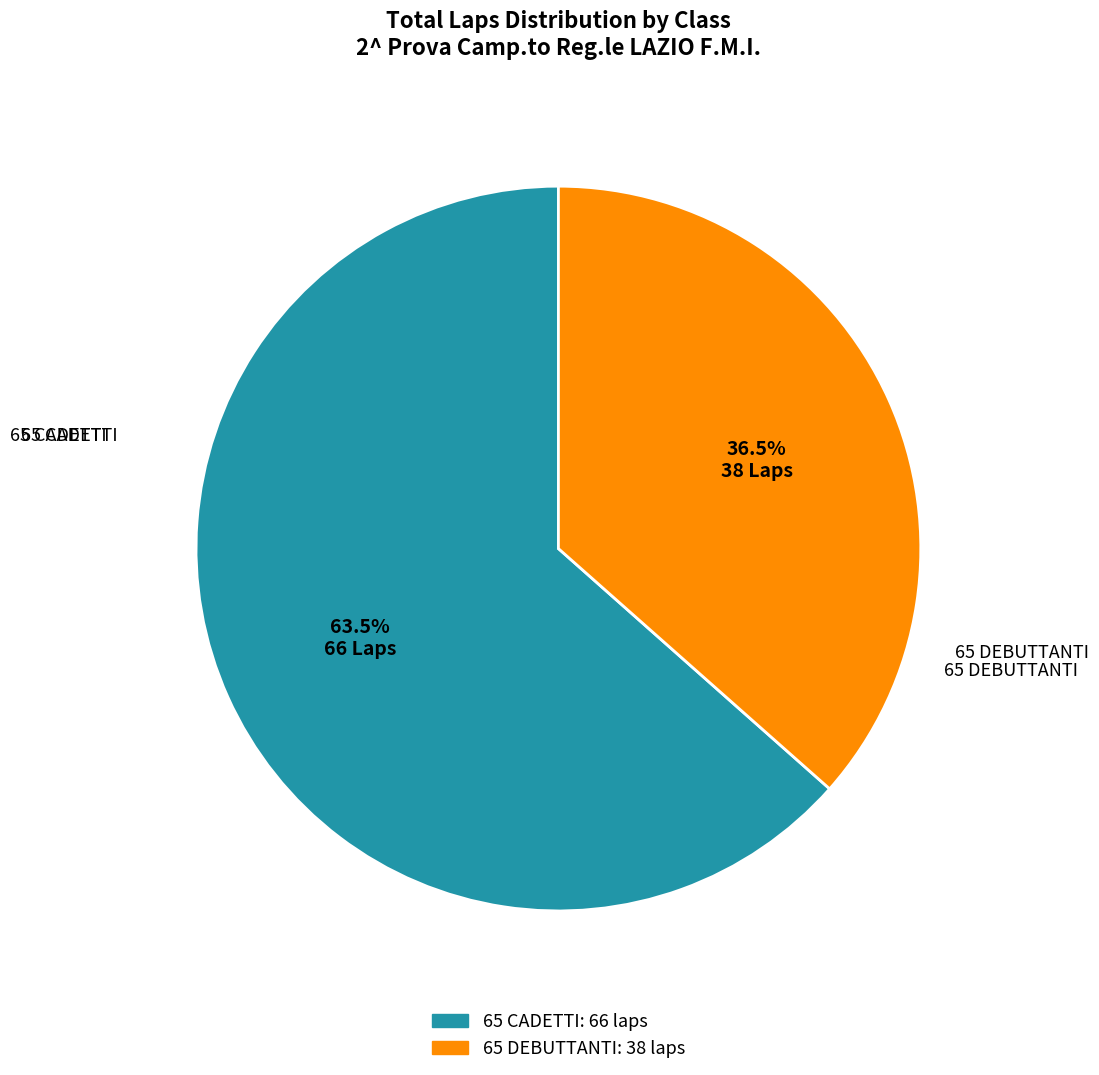

Does any single category account for the majority?

Yes